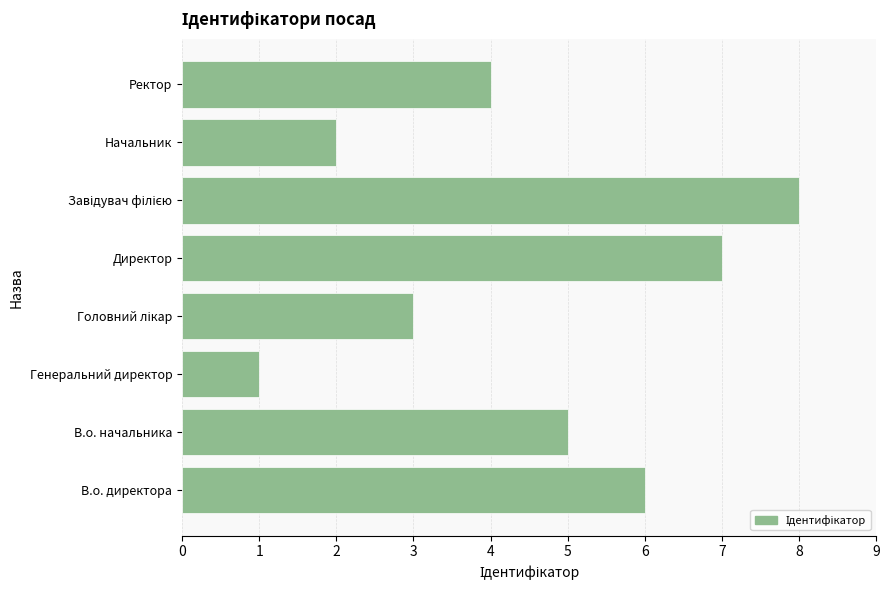

At which category does the chart reach its minimum across all series?

Генеральний директор